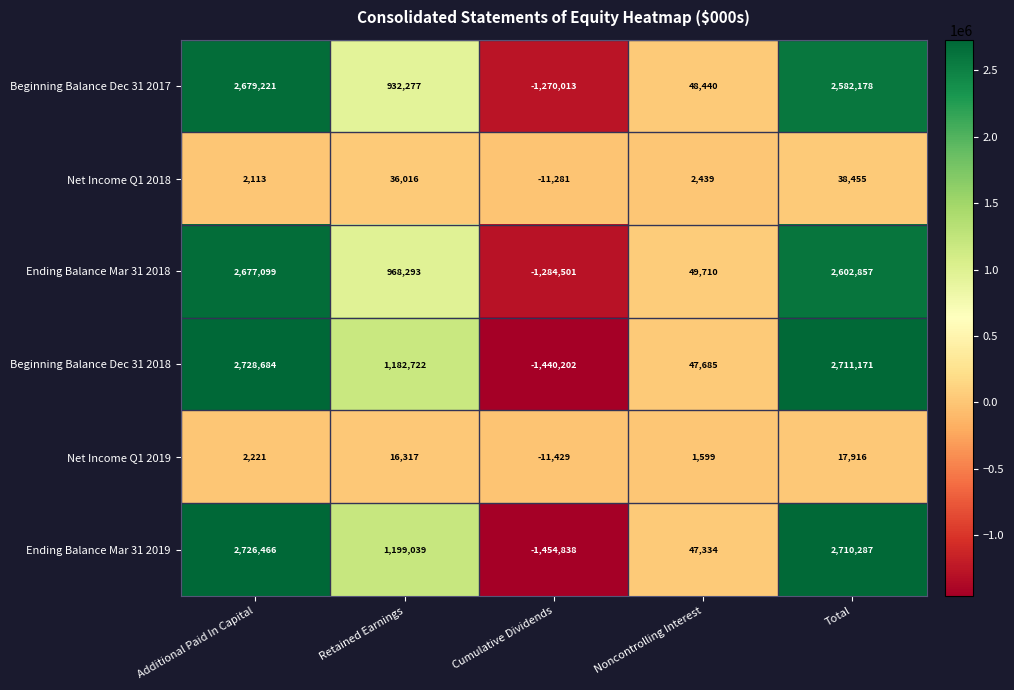

True or false: Net Income Q1 2019 has a value of 2179 at Noncontrolling Interest.

False